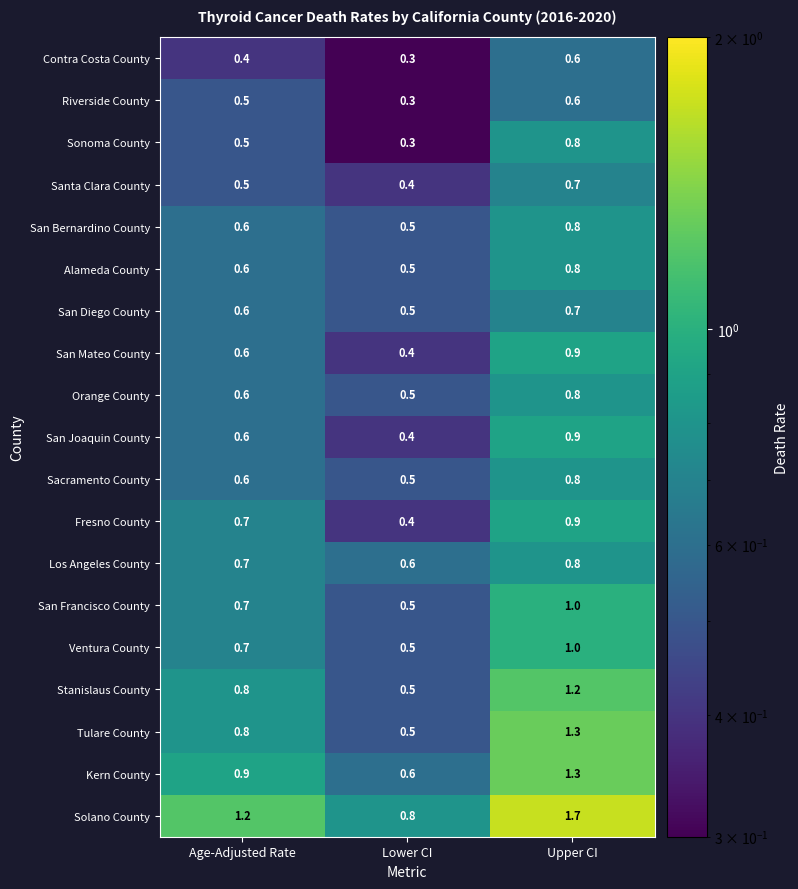

What is the sum of all Orange County values?

1.9